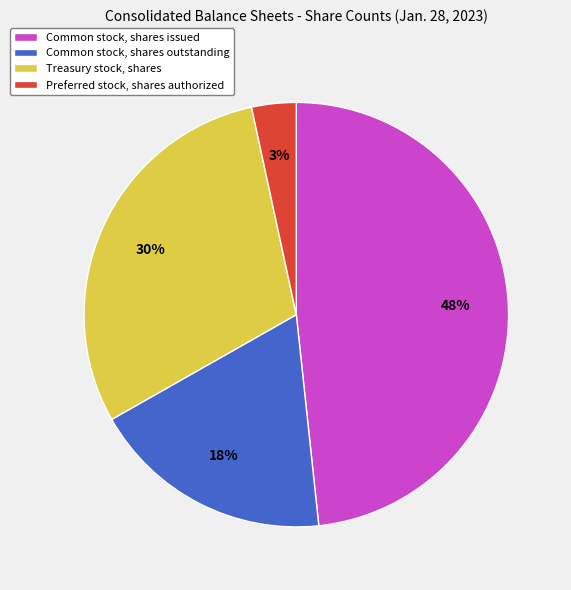

To the nearest percent, what percentage of the pie is Treasury stock, shares?

30%